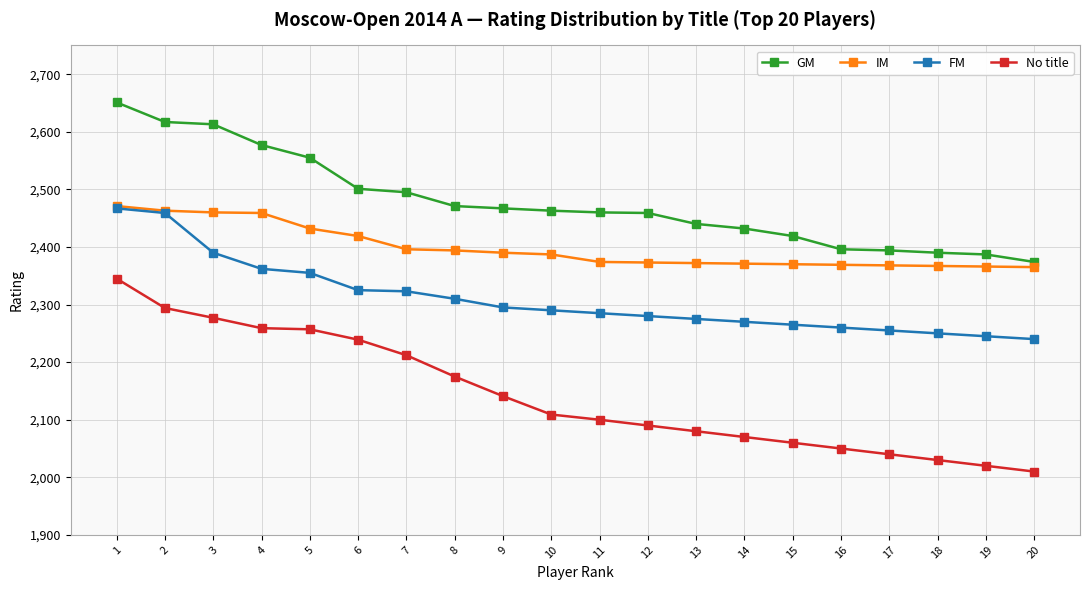

What is the difference between the maximum and minimum values in the No title series?

335